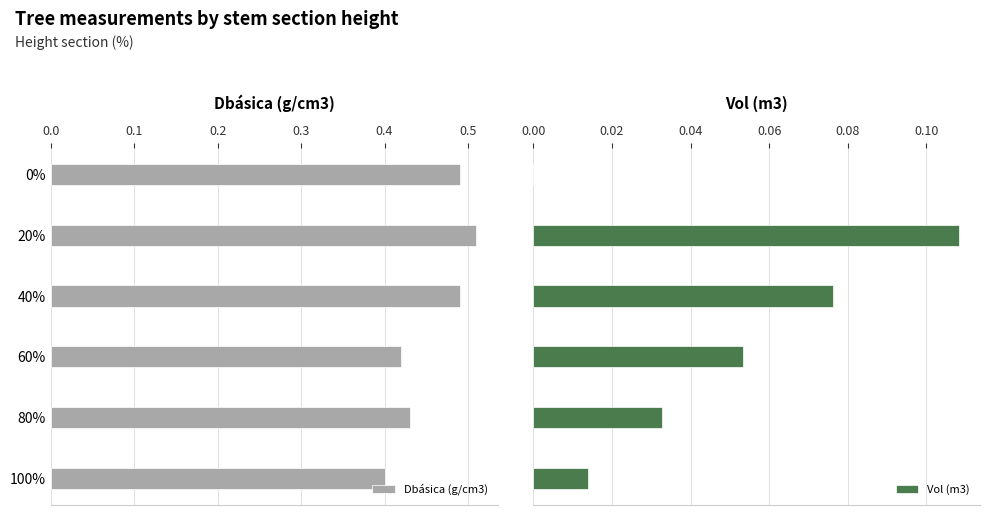

Count the Dbásica (g/cm3) values in the range 0 to 1.

6